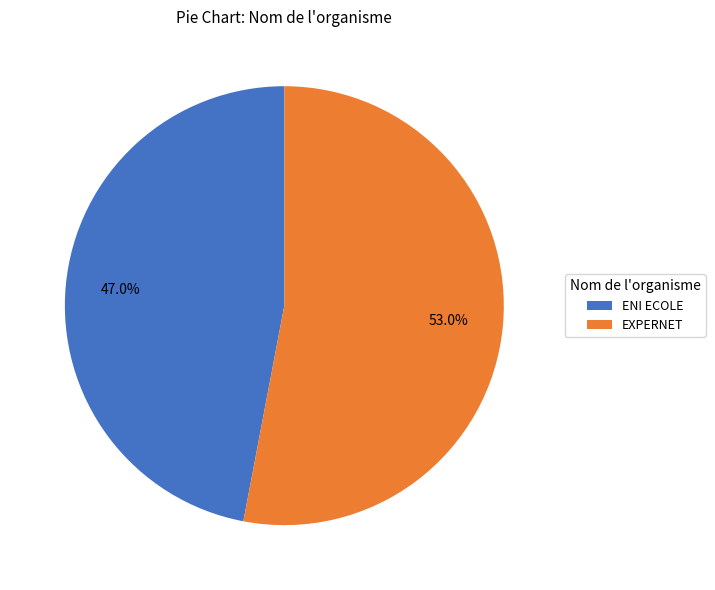

What percentage is the EXPERNET slice, to the nearest percent?

53%